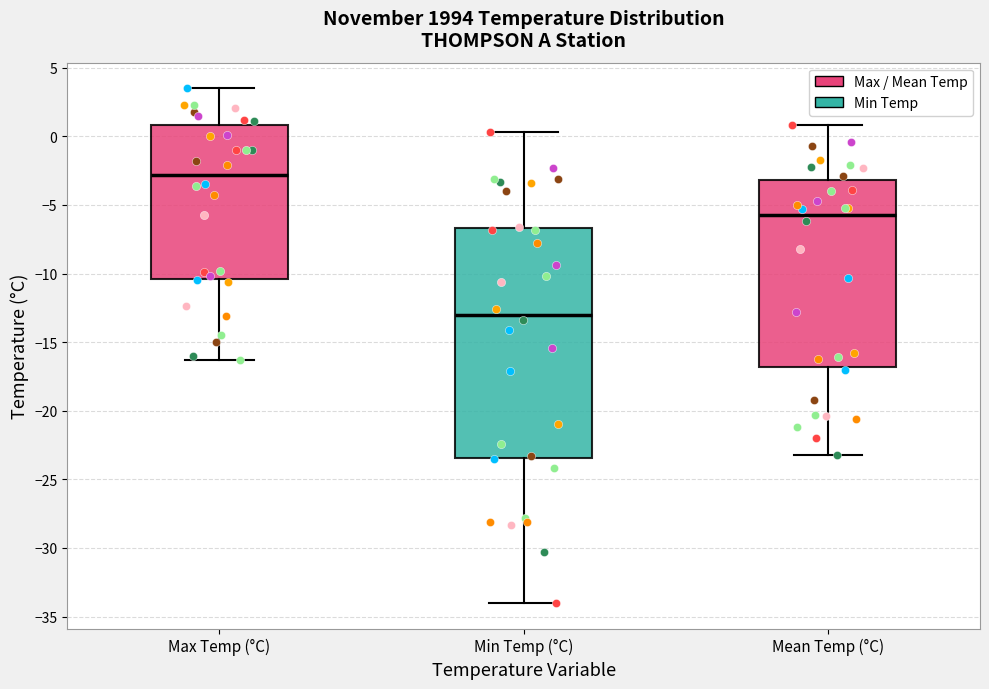

Where is the upper edge of the box for Min Temp (°C) on the y-axis? The values are not printed on the chart, so give them approximately, as read against the axis.

-6.5